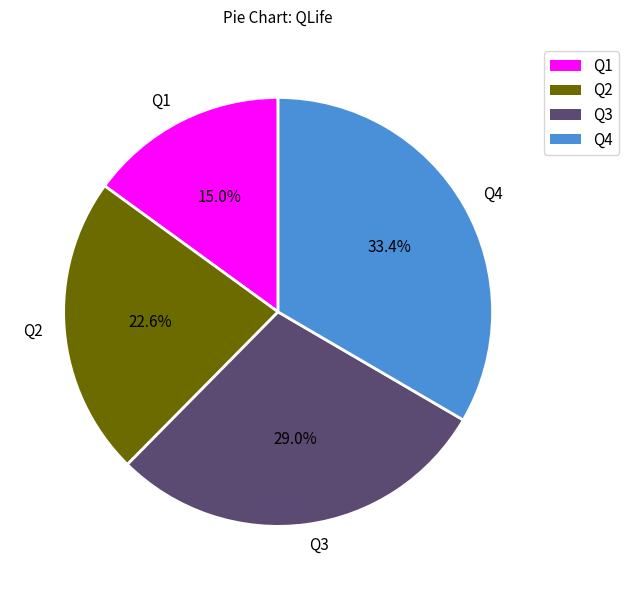

To the nearest percent, what percentage of the pie is Q1?

15%